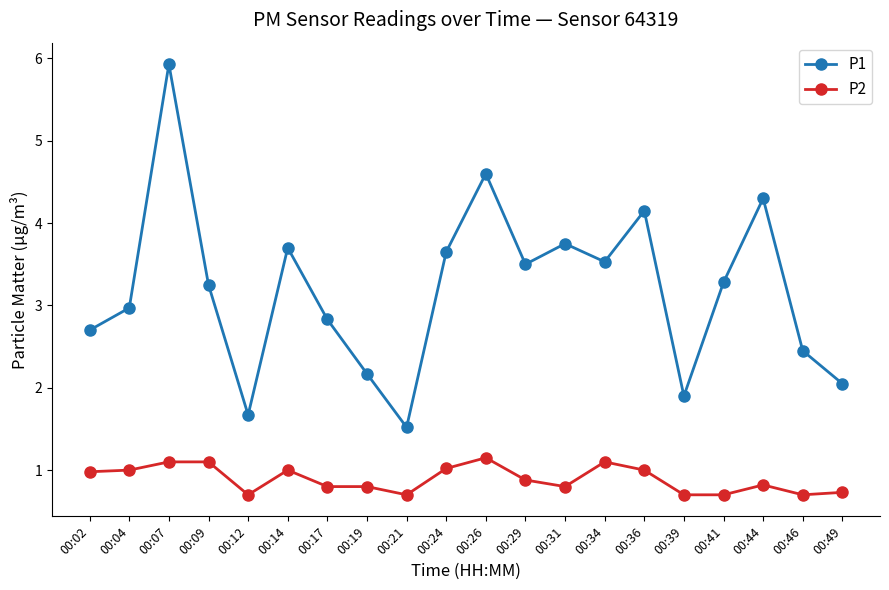

Which series has the largest total across all categories?

P1